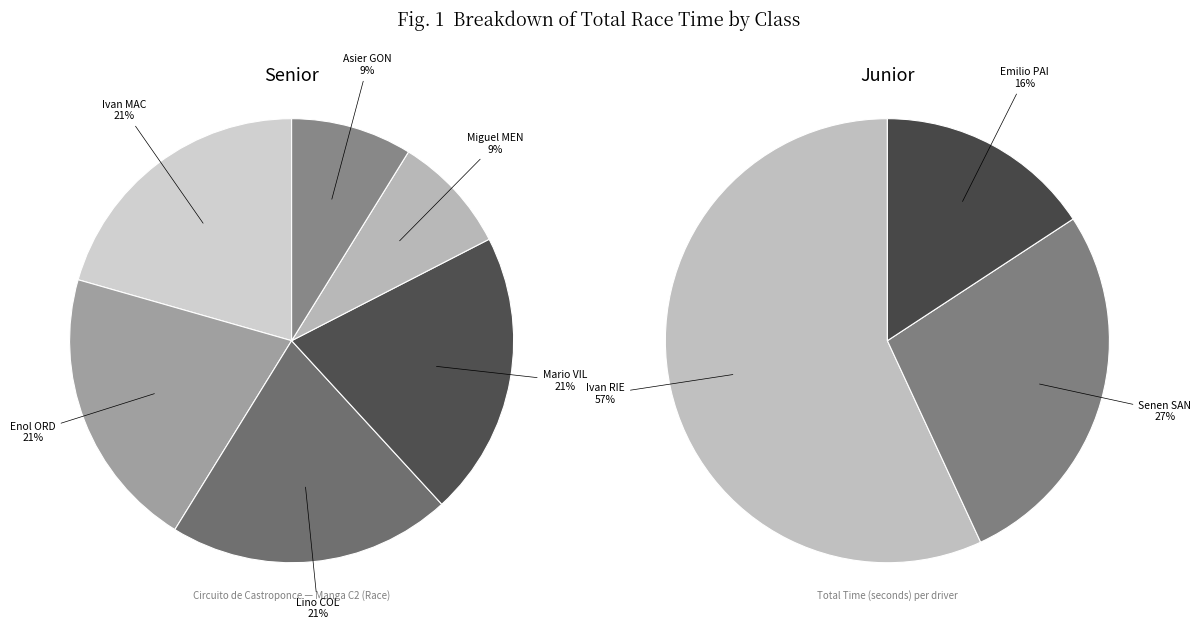

Count the number of slices in the pie.

9